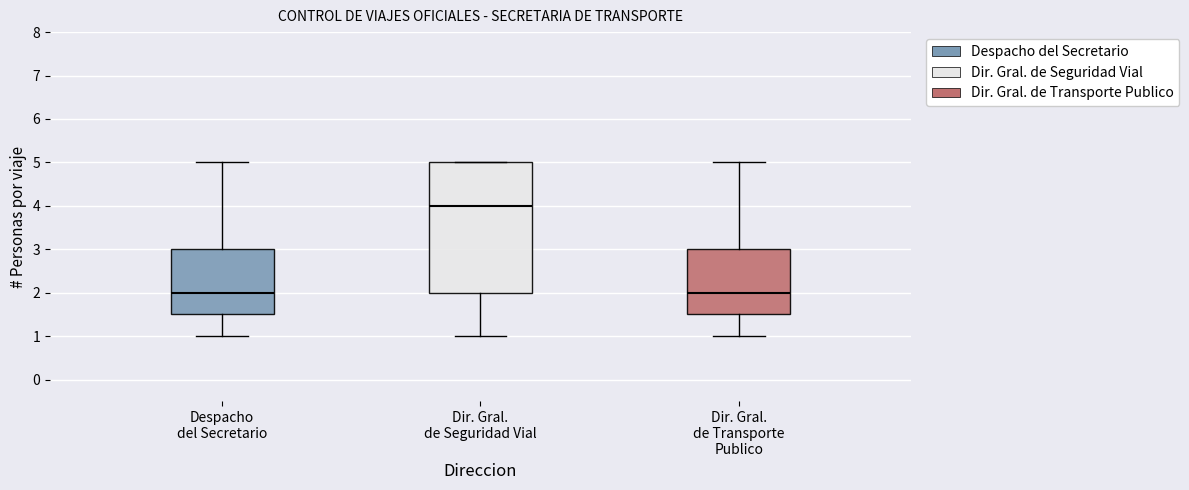

Which box is the tallest, from its lower edge to its upper edge?

Dir. Gral. de Seguridad Vial